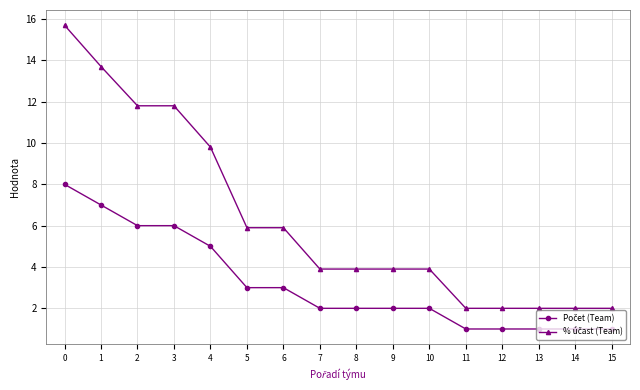

What is the maximum value shown in the chart?

15.7